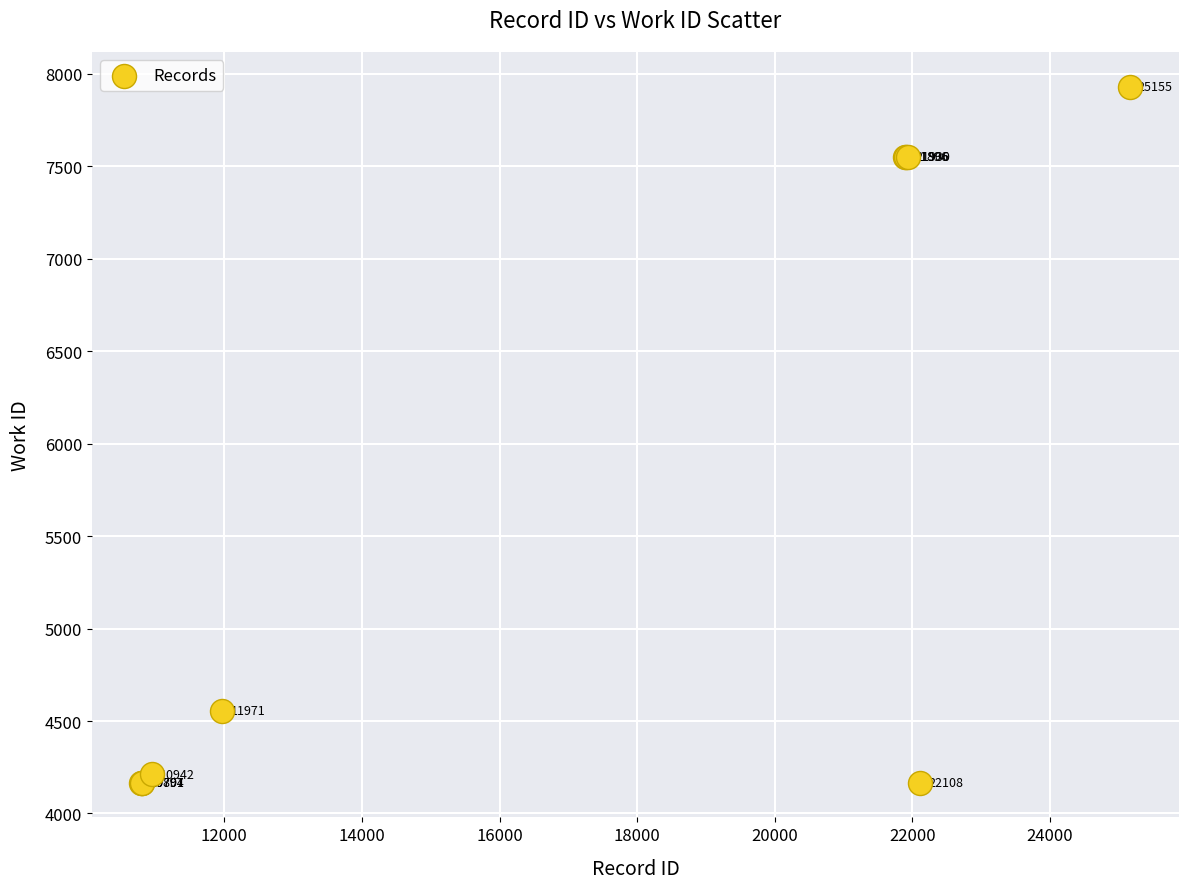

What Y value in the scatter plot is closest to 6048?

4555